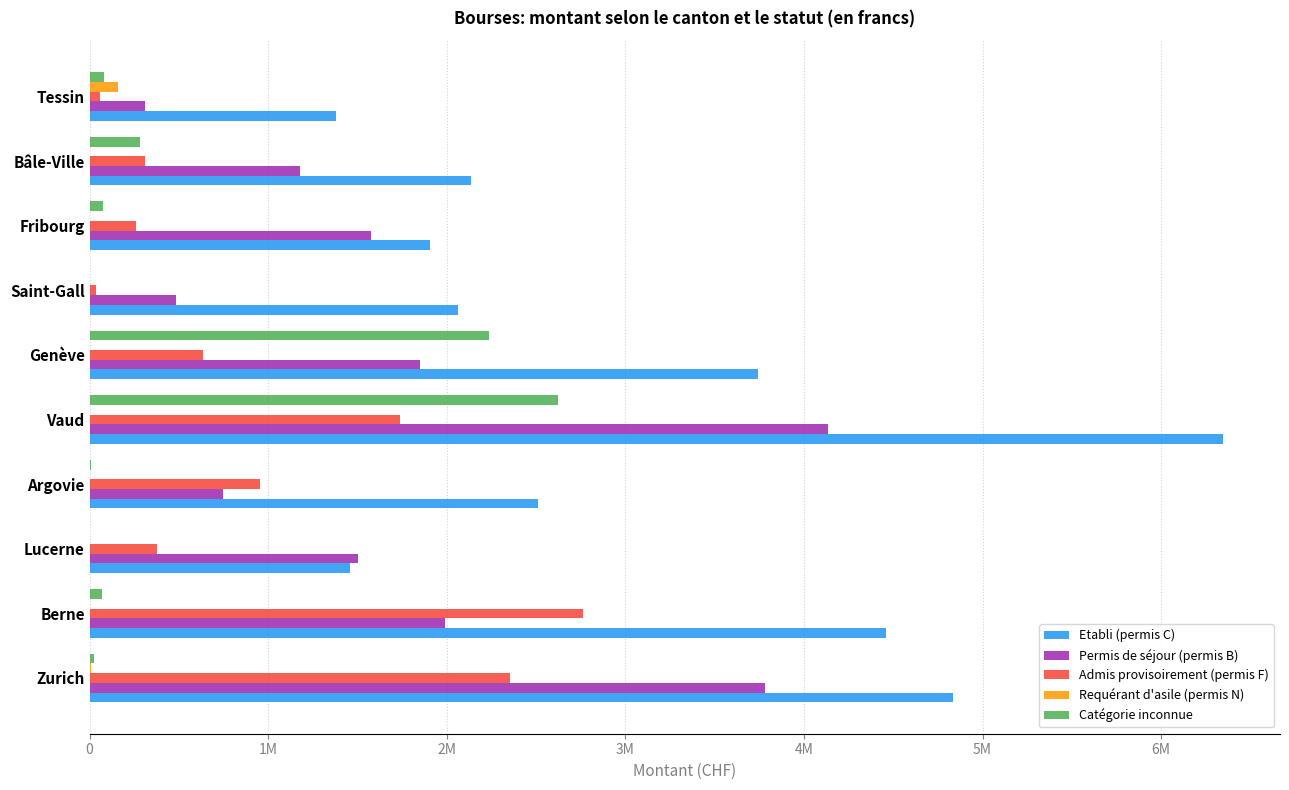

What are all the series names shown in the legend?

Etabli (permis C), Permis de séjour (permis B), Admis provisoirement (permis F), Requérant d'asile (permis N), Catégorie inconnue